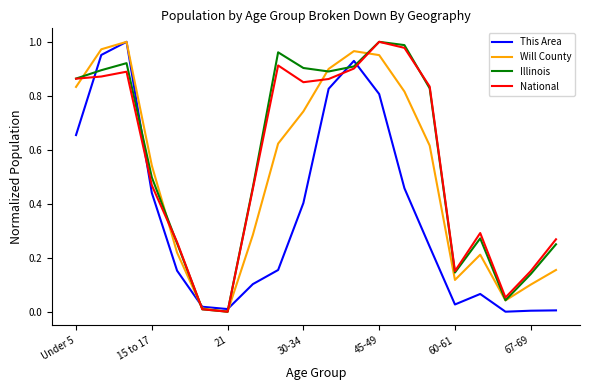

After their last crossing, which series has the higher values: Will County or Illinois?

Illinois